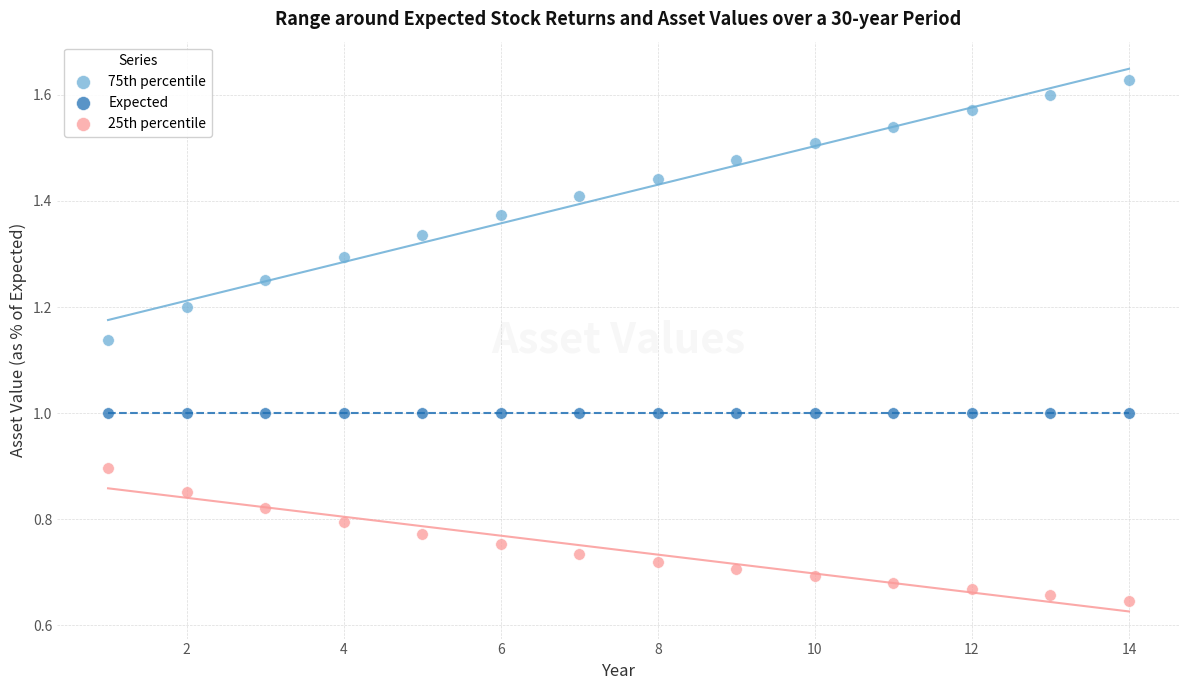

Which series reaches the maximum Y coordinate?

75th percentile